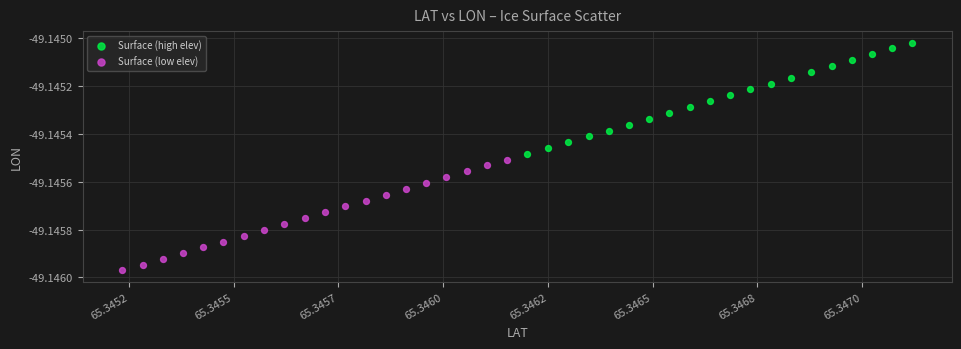

Which series reaches the minimum Y coordinate?

Surface (low elev)